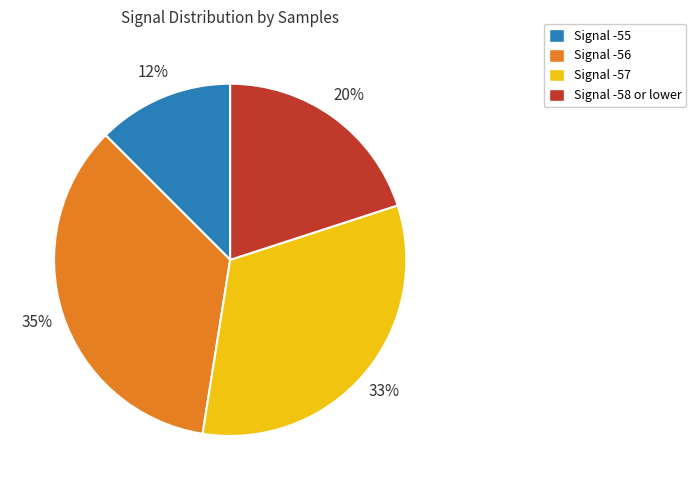

Which slice is the smallest?

Signal -55